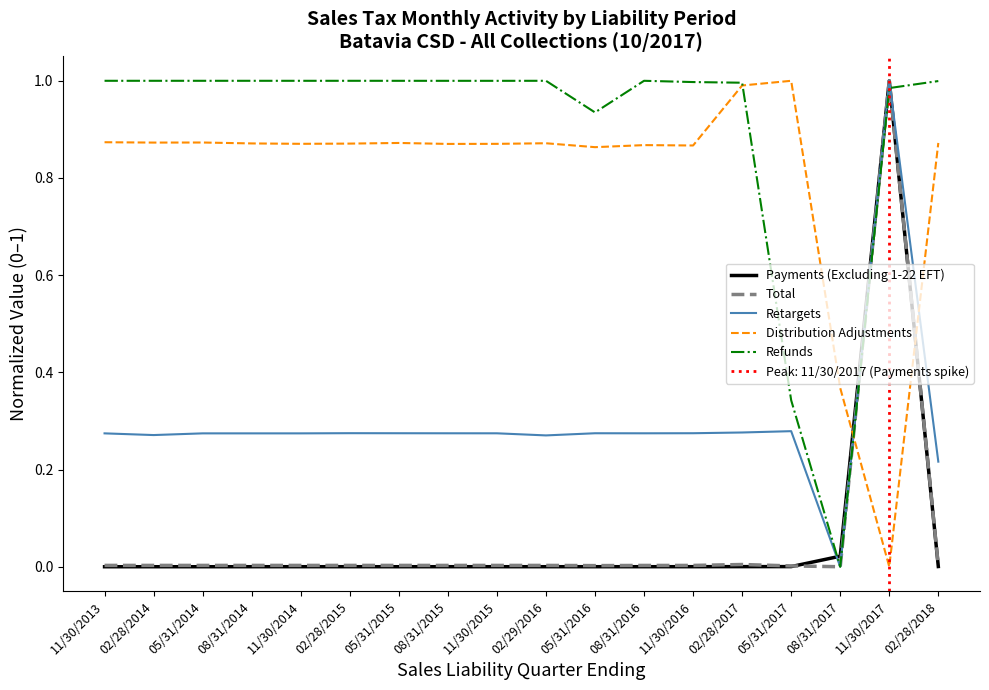

How many positive values does the Payments (Excluding 1-22 EFT) series have?

17